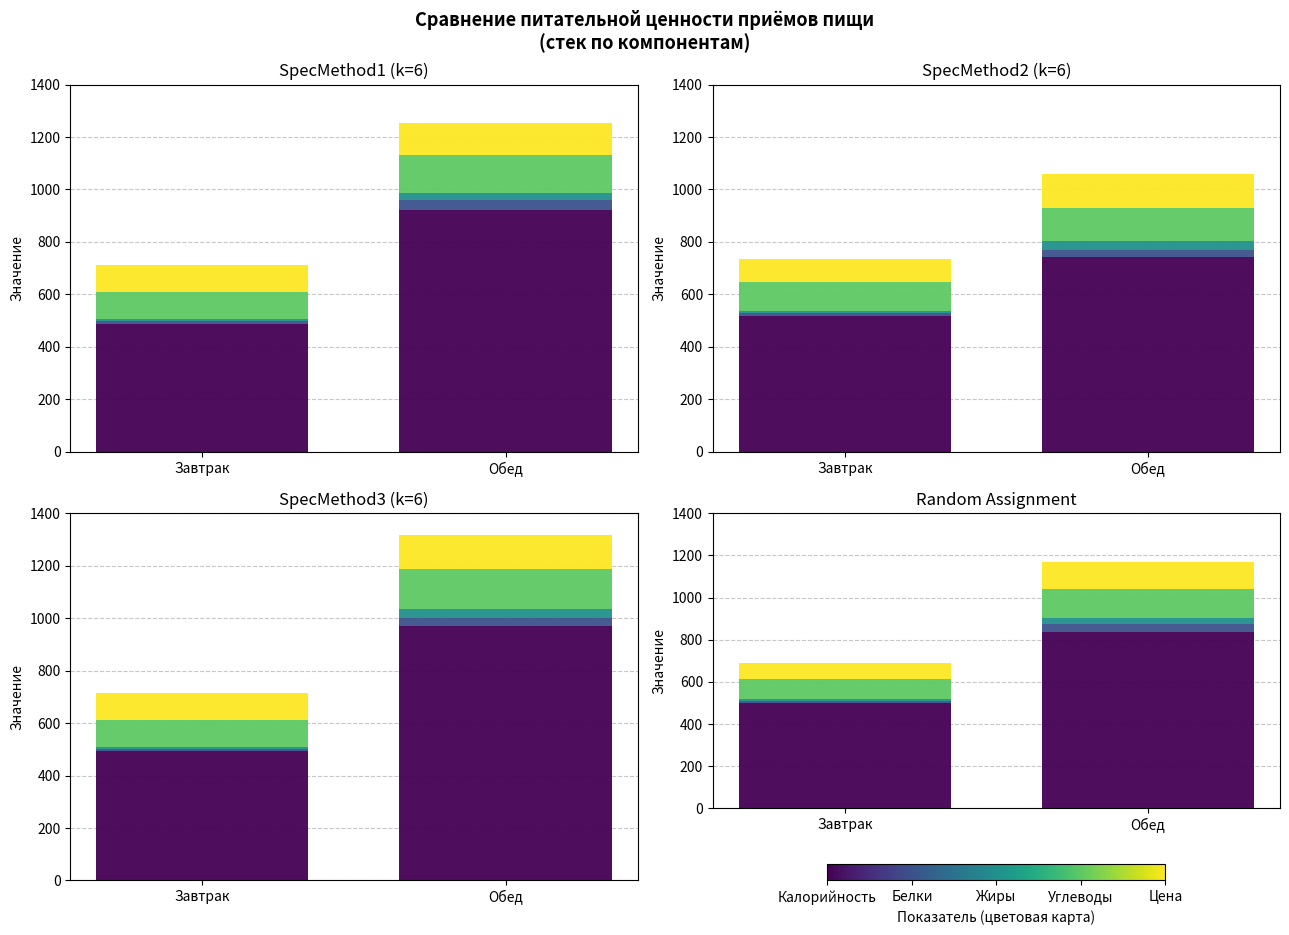

What is the label of the 2nd bar from the left?

Обед